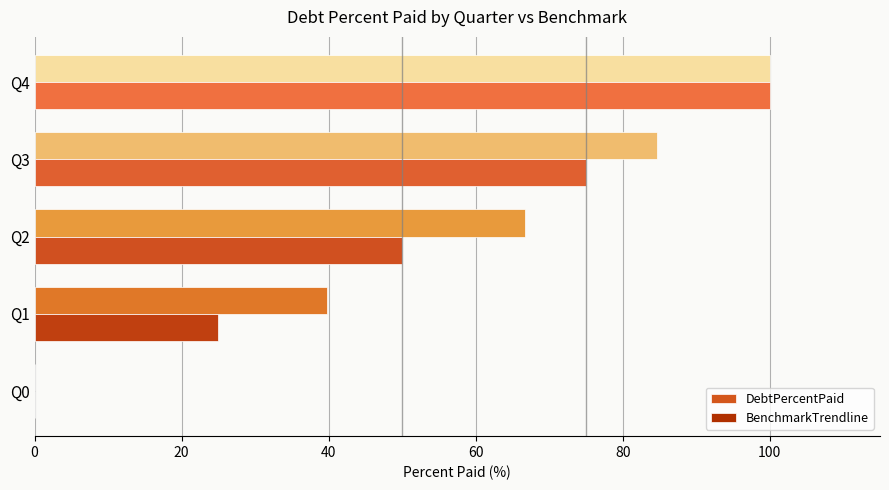

The BenchmarkTrendline series shows 75.0 at Q3. True or false?

True